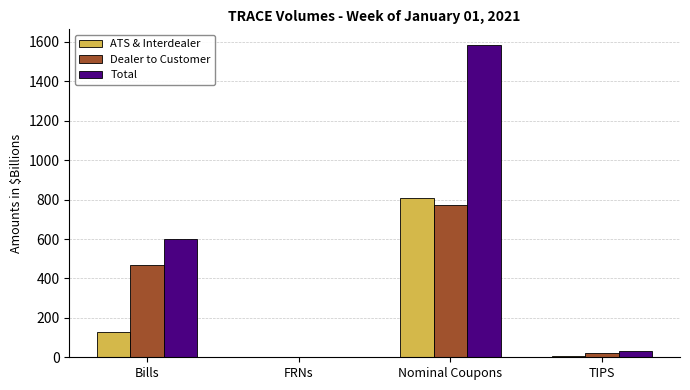

What is the maximum value shown in the chart?

1584.9